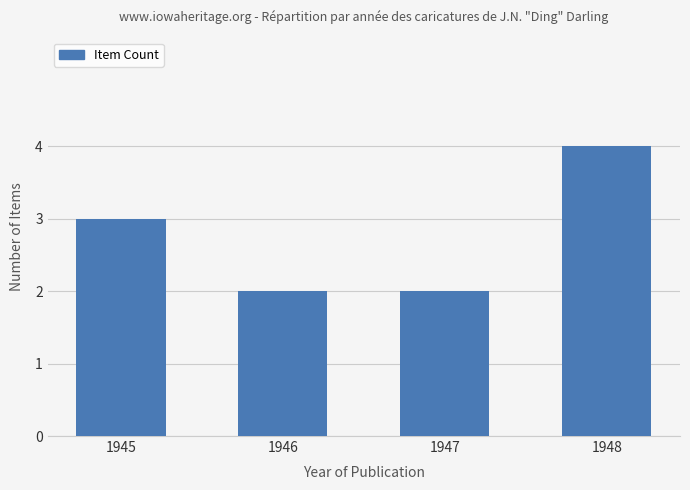

What is the value of the 1st bar from the left?

3